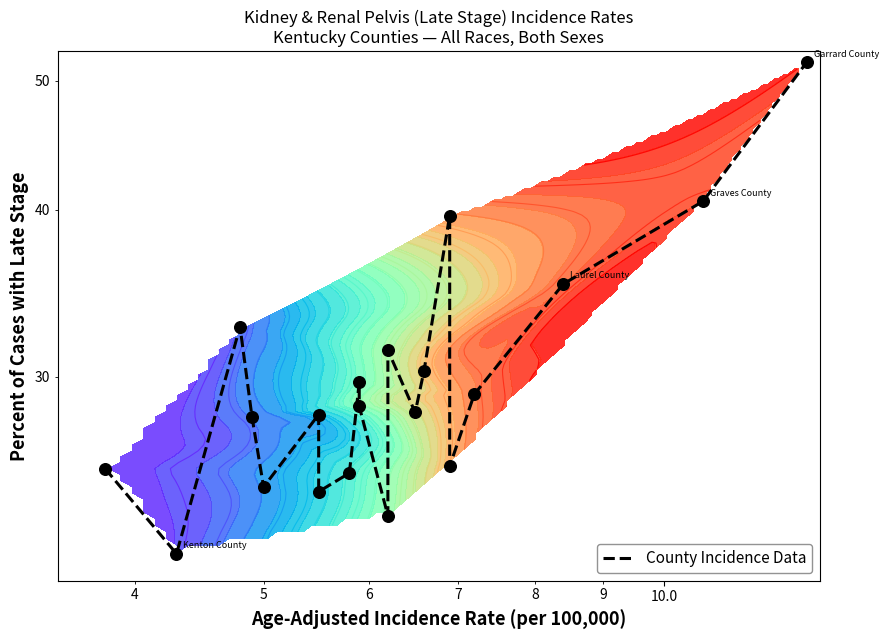

What is the difference between the second highest and minimum values?

18.5